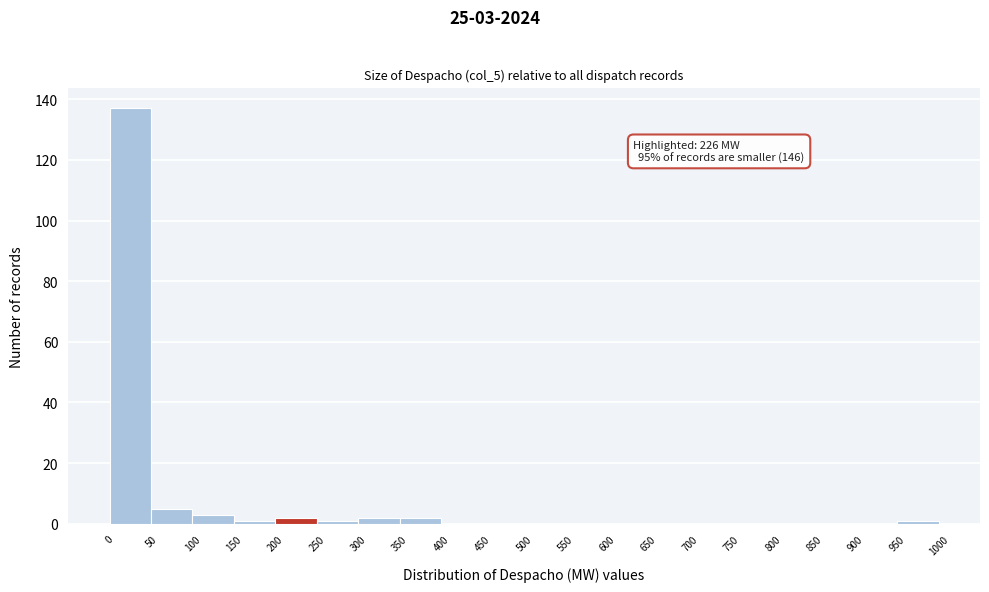

Which range on the x-axis has the tallest bar?

0 to 50